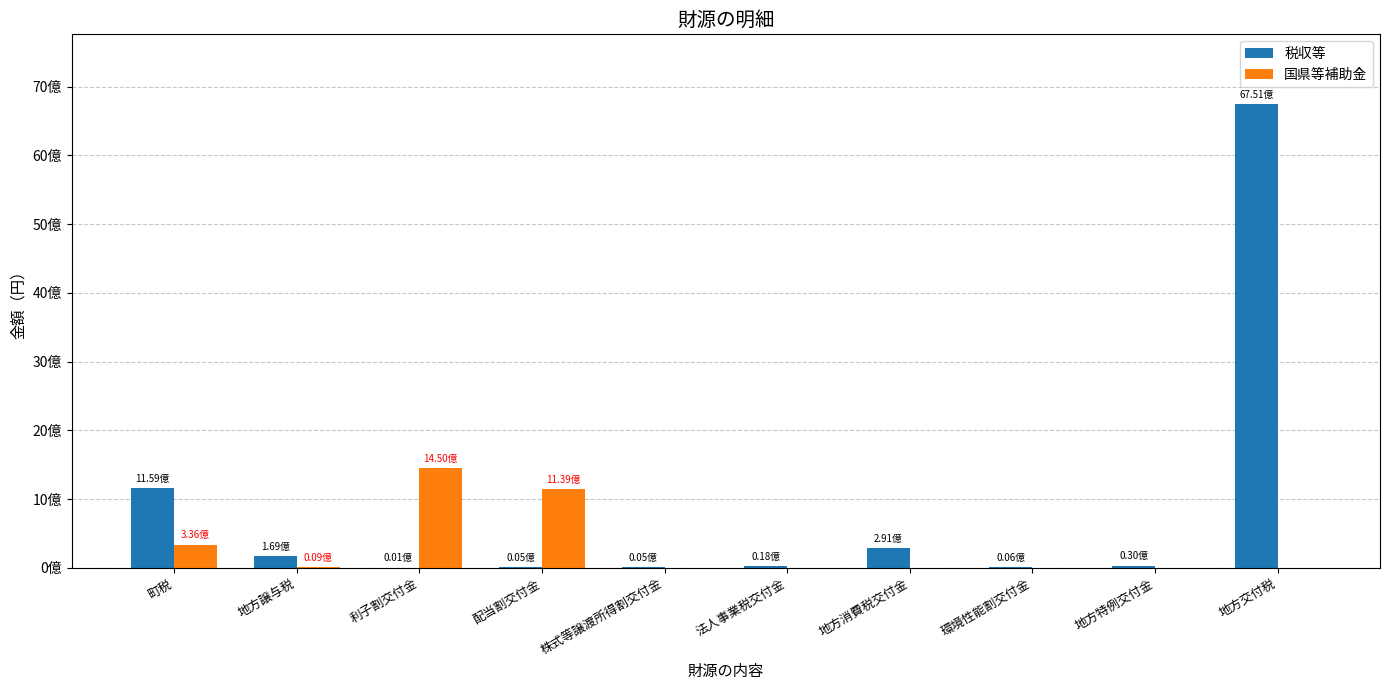

Where is 税収等 nearest to the value 3375939500?

町税